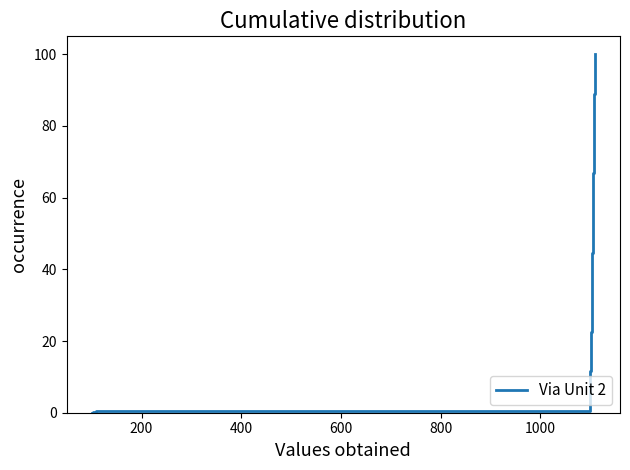

What is the difference between the maximum and minimum values?

100.0